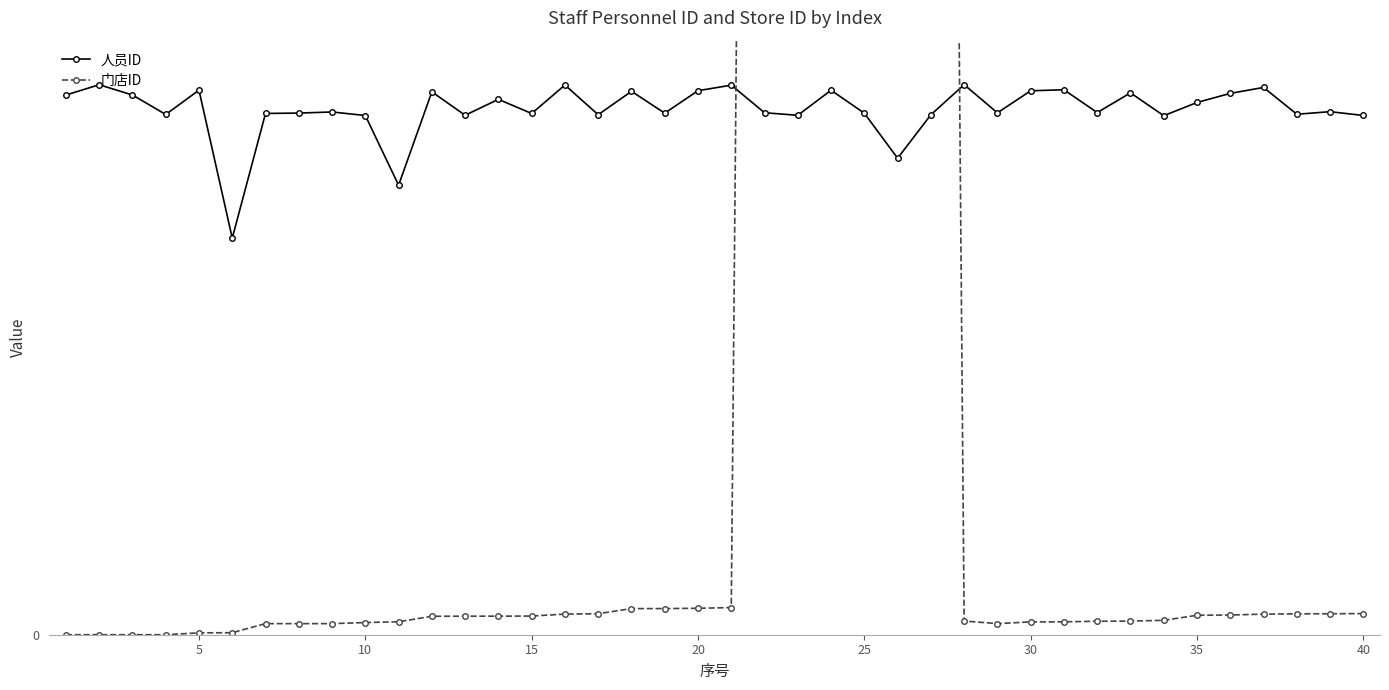

The value of 人员ID at 20 is 3402. True or false?

False